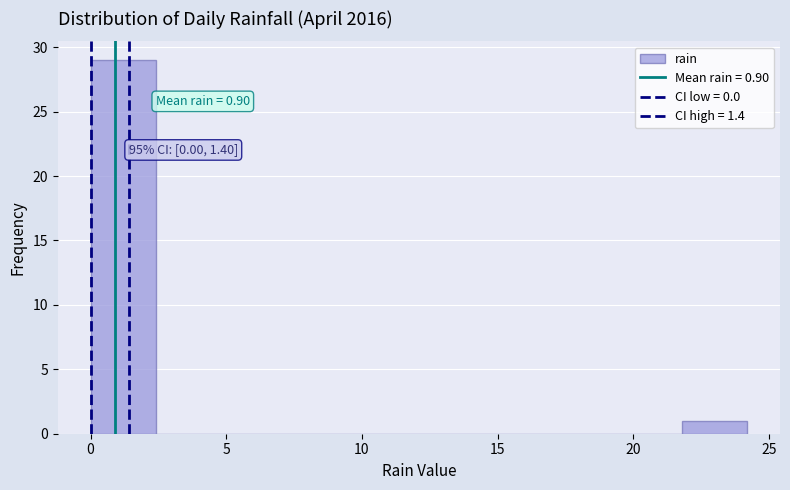

Which range on the x-axis has the tallest bar?

0.0 to 2.5